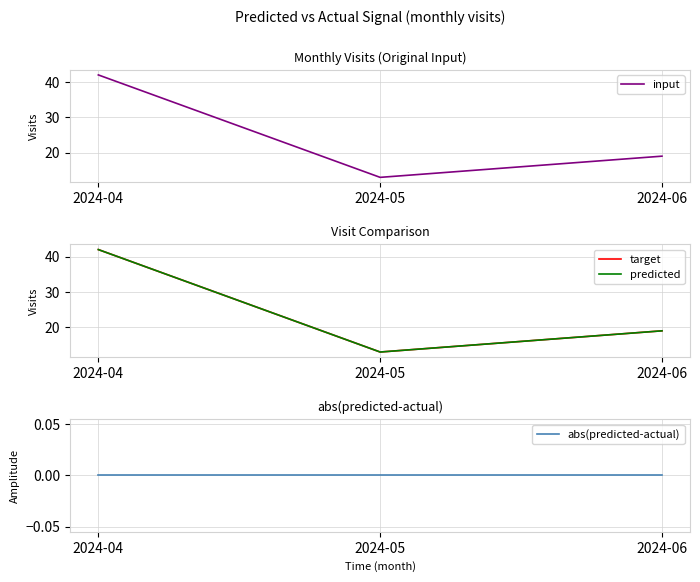

Between 2024-06 and 2024-05, which is larger?

2024-06